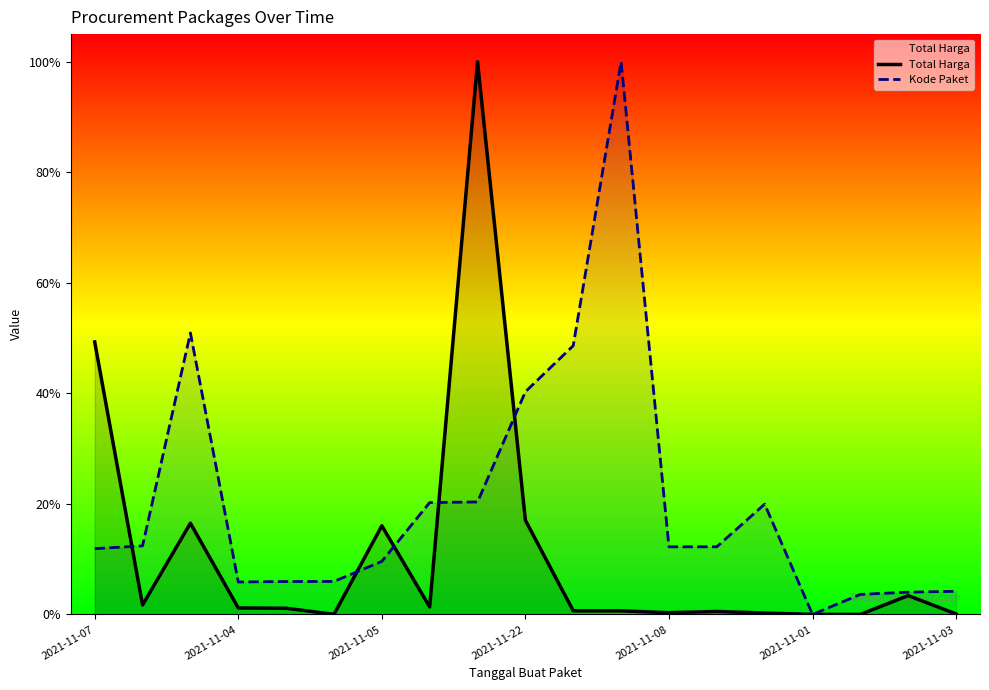

List the series in order of their overall mean, lowest first.

Total Harga, Kode Paket